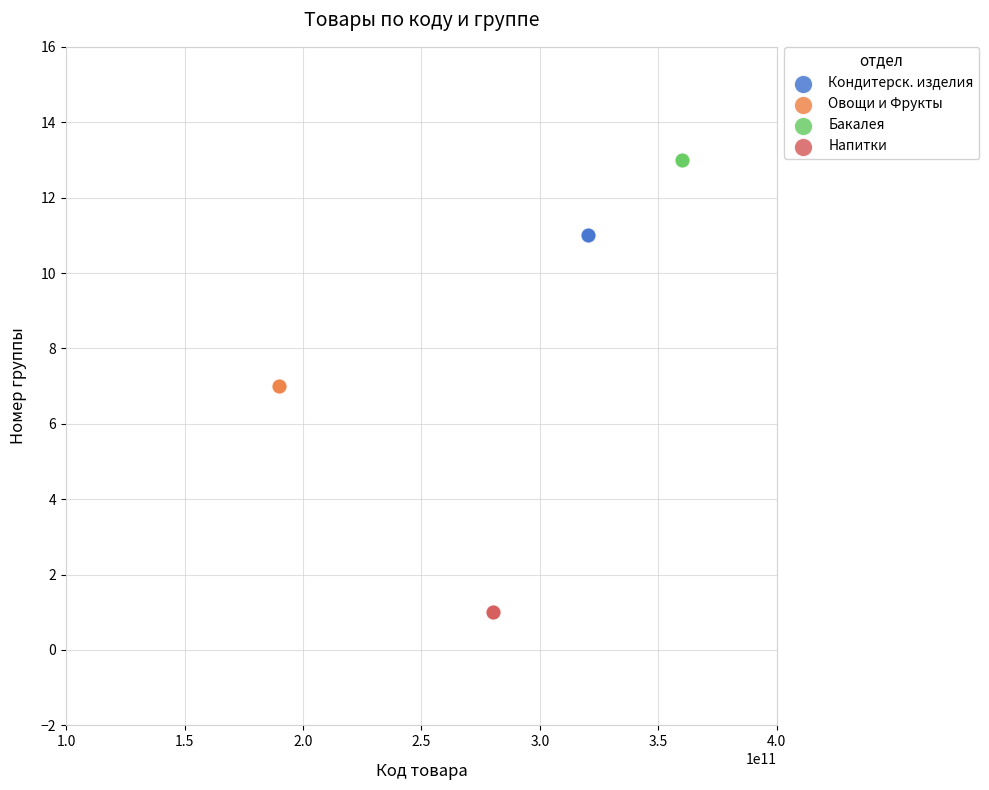

Which series reaches the maximum Y coordinate?

Бакалея